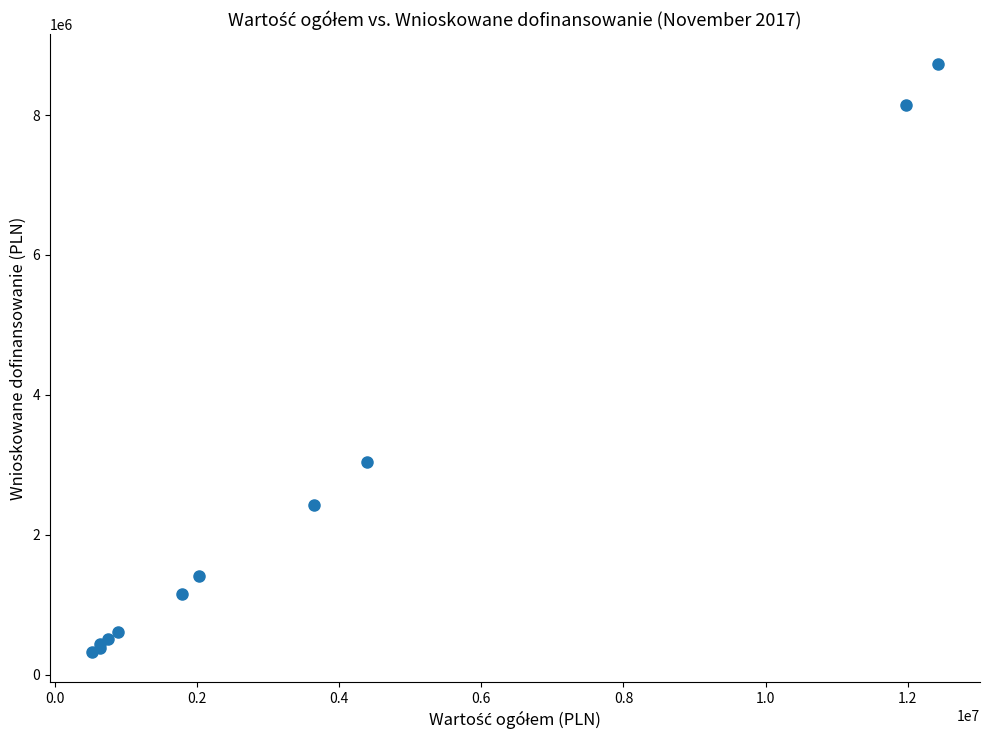

What Y value in the scatter plot is closest to 4525666?

3035241.2